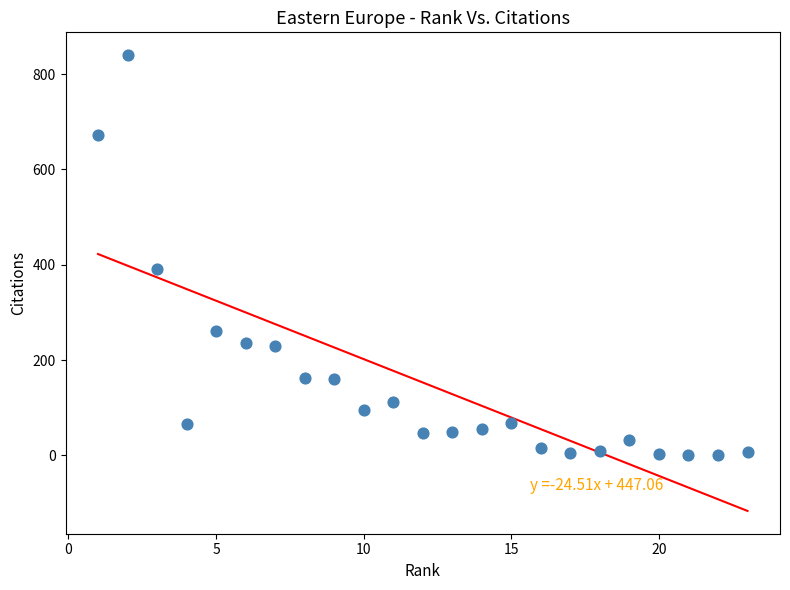

What is the range of X values (max minus min)?

22